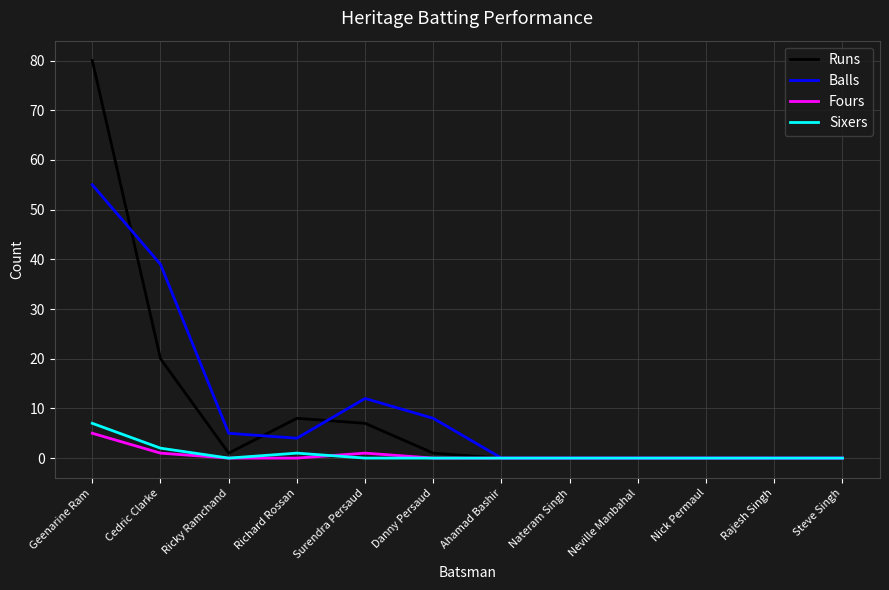

What is the maximum value shown in the chart?

80